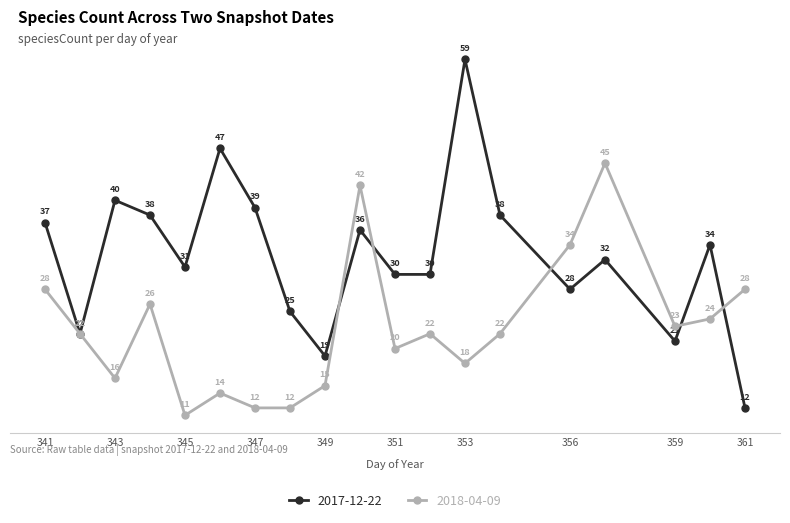

What is the value of the 2017-12-22 point at the 12th from the left?

30